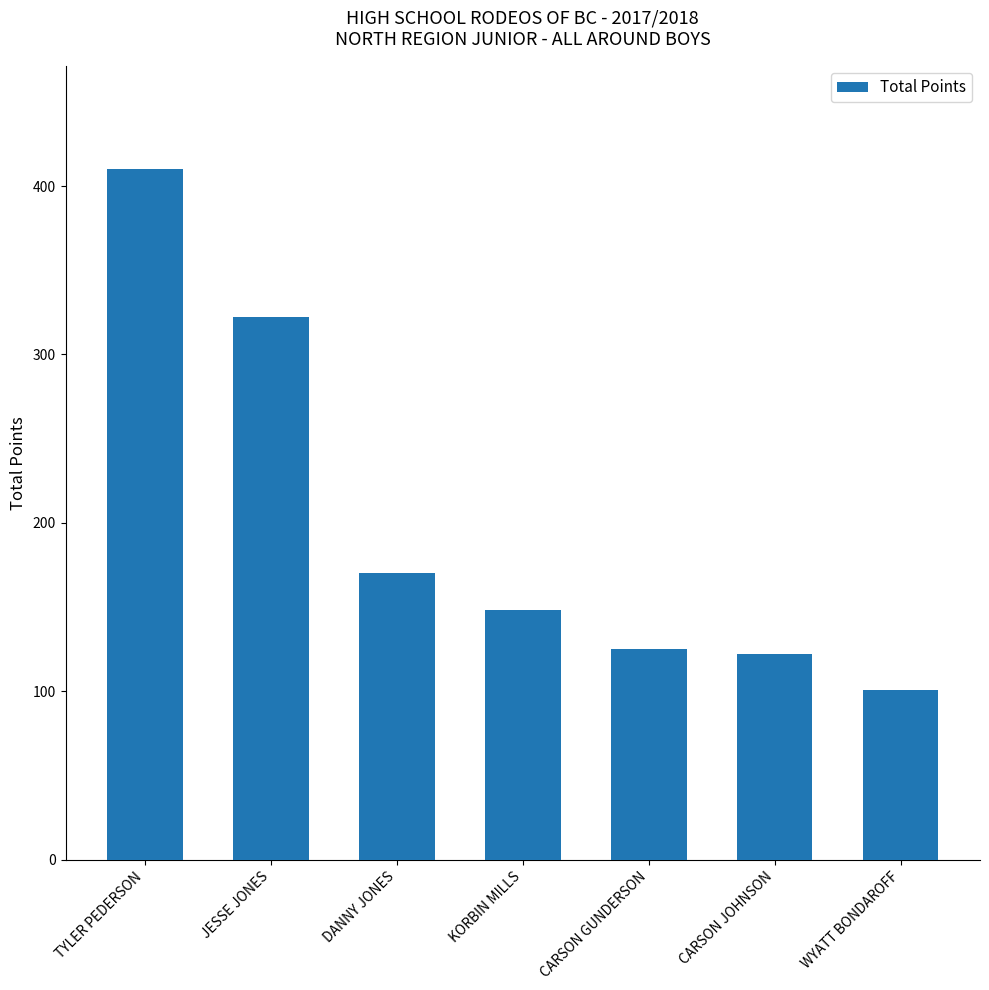

What is the difference between the values at DANNY JONES and JESSE JONES?

151.5